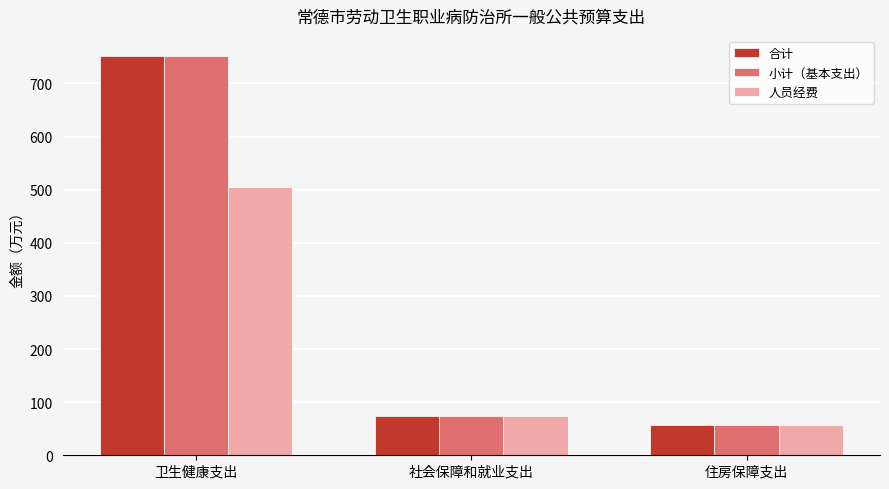

How many bars are there in each group?

3